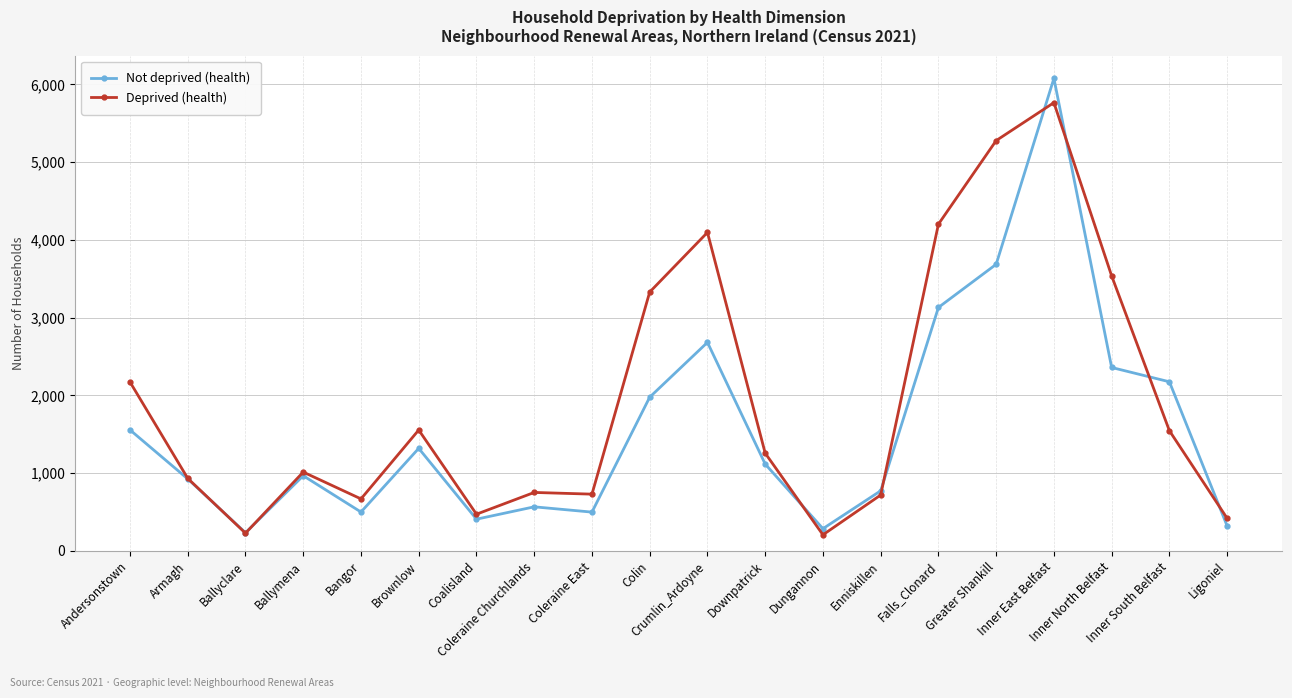

What is the highest value of the Not deprived (health) series?

6078